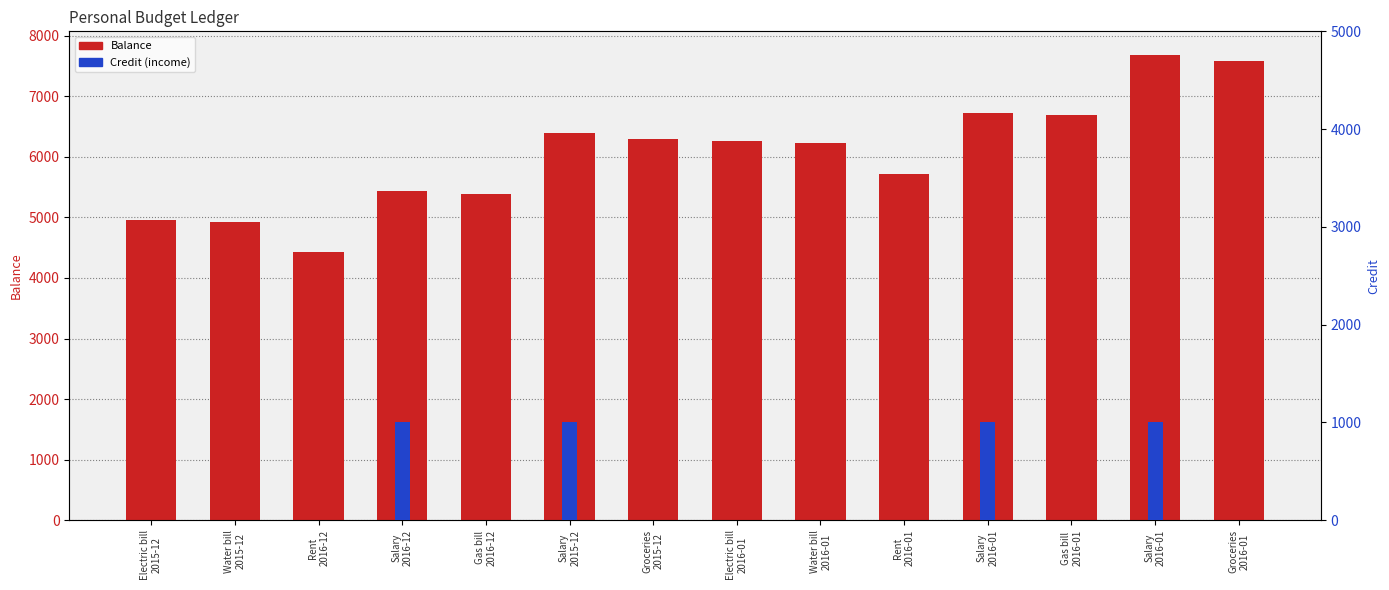

What is the label of the 3rd bar from the right?

Gas bill
2016-01